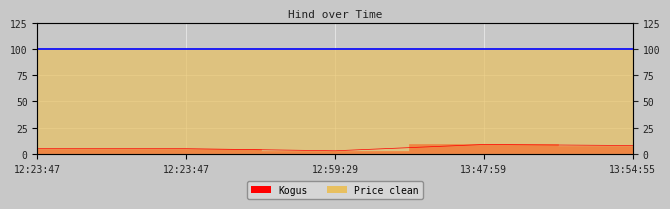

What value does the data have at 13:47:59?

9